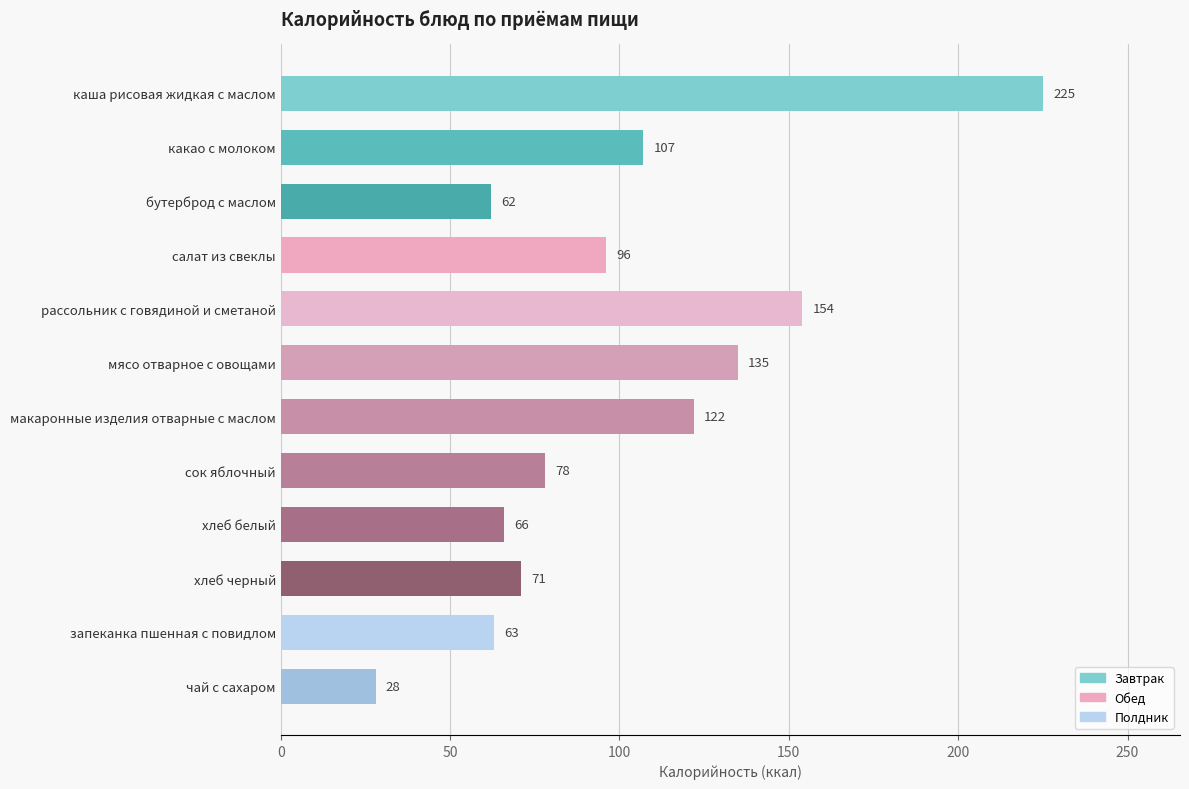

Read the value at макаронные изделия отварные с маслом, to the nearest 5.

120